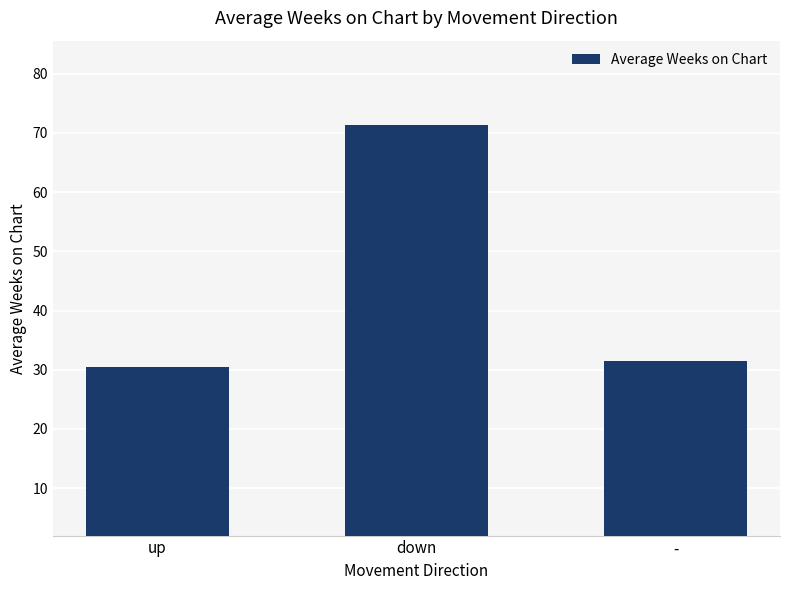

Count the number of data series in this chart.

1